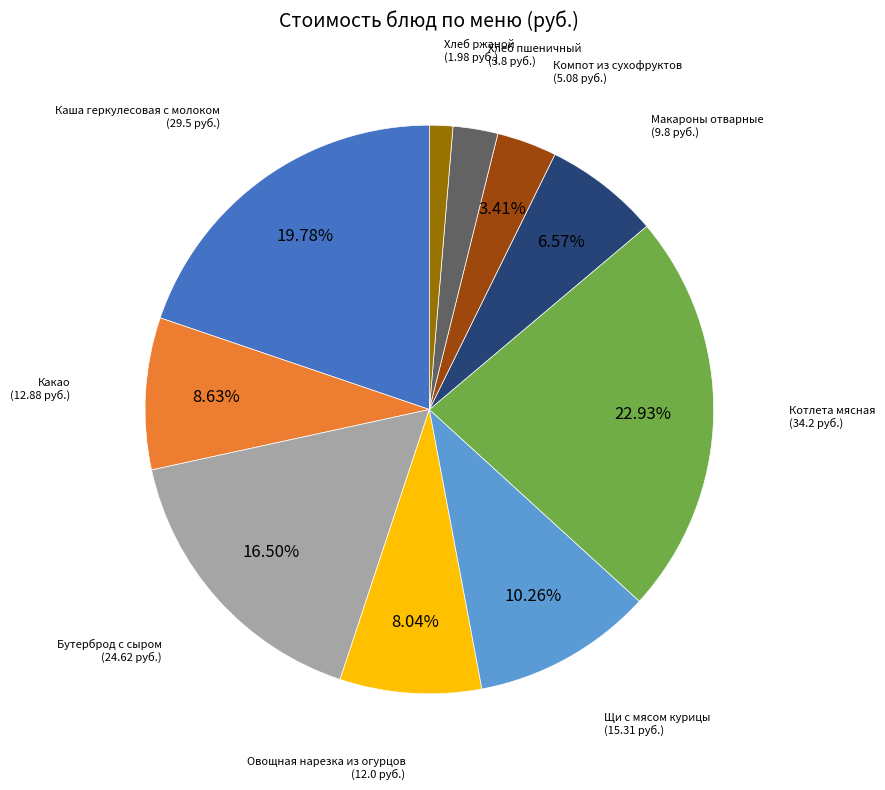

Which category has the biggest portion of the pie?

Котлета мясная